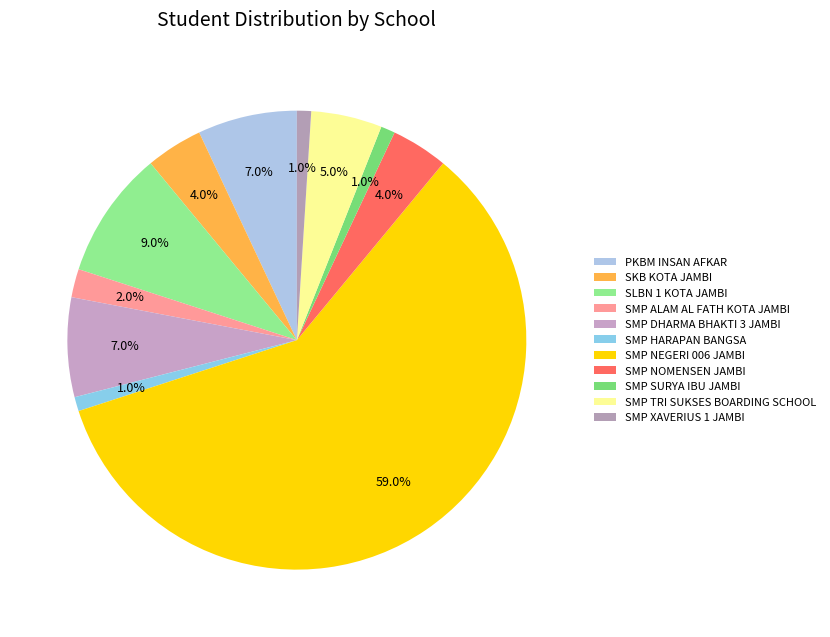

To the nearest percent, what is the average slice percentage?

9%